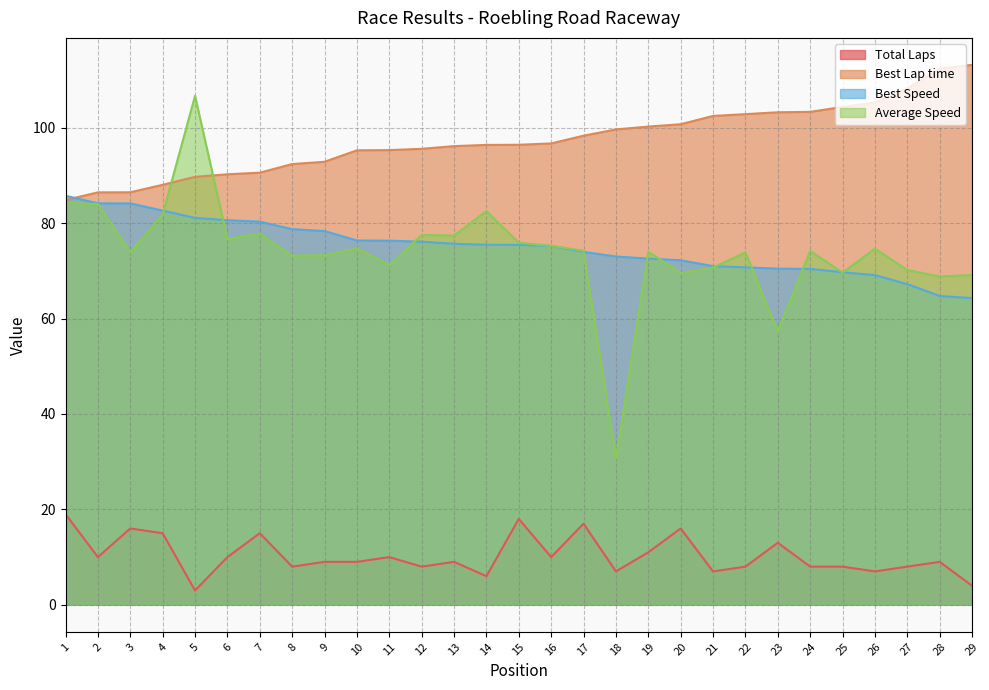

Which series changed the most between 5 and 22?

Average Speed